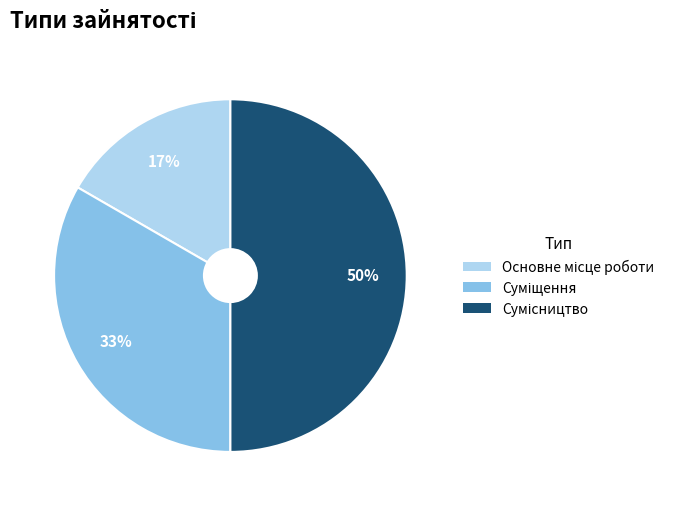

To the nearest percent, what is the difference between the largest and smallest slice percentages?

33%